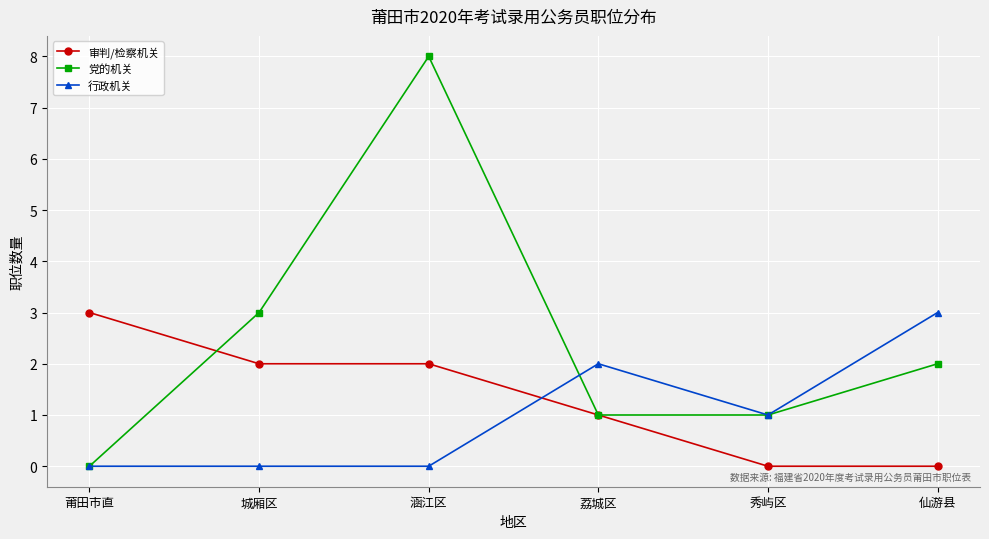

What are all the series names shown in the legend?

审判/检察机关, 党的机关, 行政机关